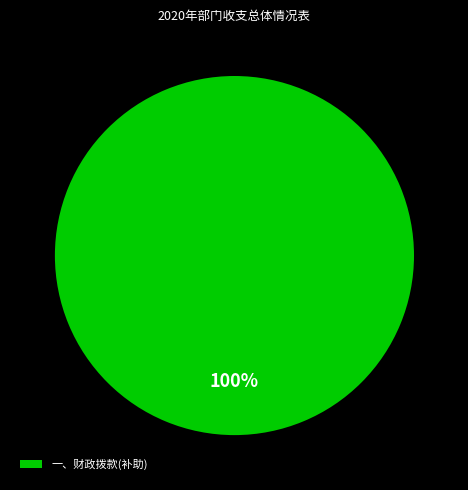

Rank the categories by value from lowest to highest.

一、财政拨款(补助)